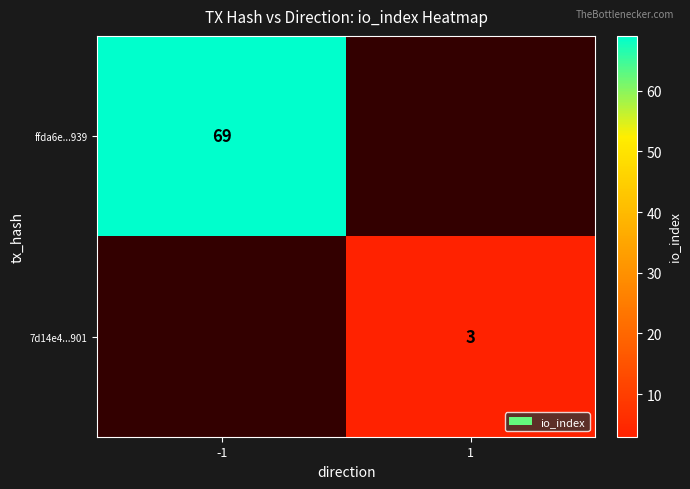

Is it true that 7d14e4...901 equals 2 at 1?

False